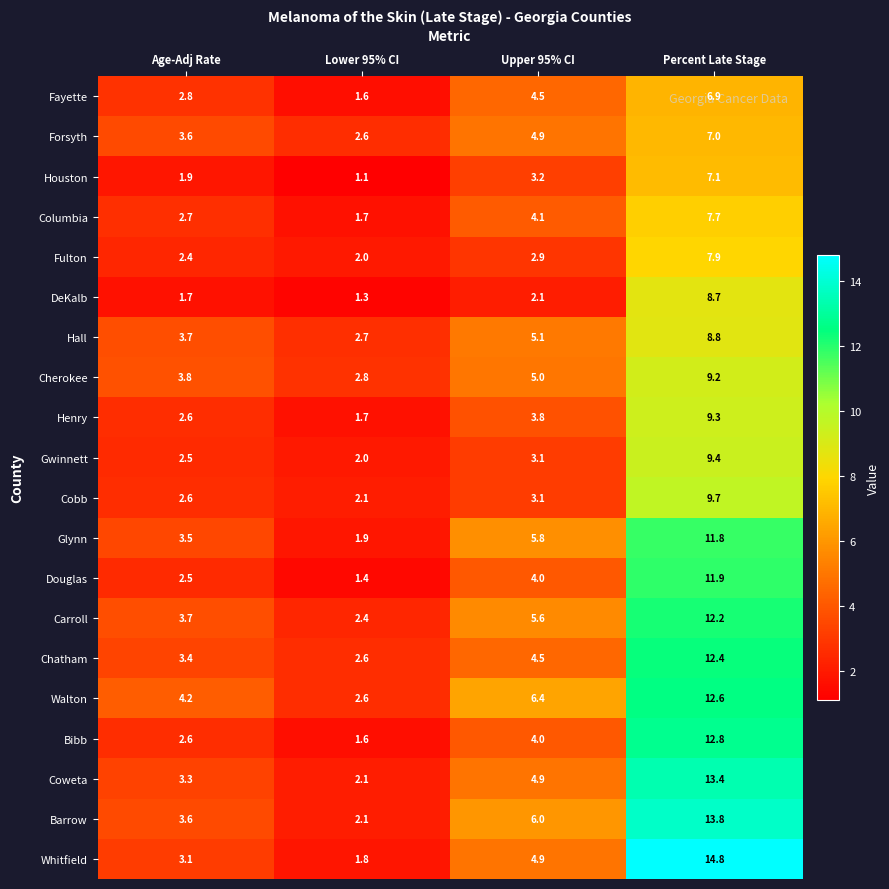

At which label is Forsyth closest to 4?

Age-Adj Rate